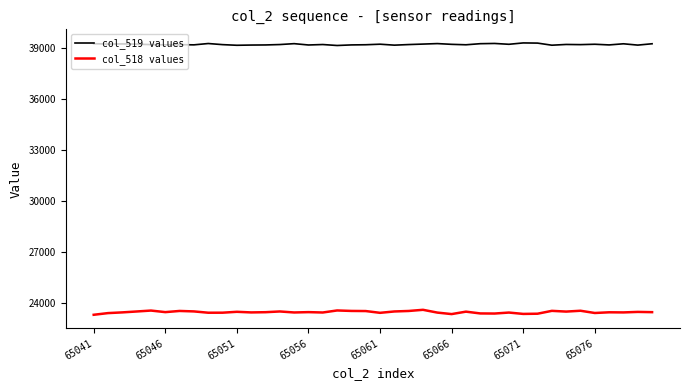

Which series has the largest total across all categories?

col_519 values